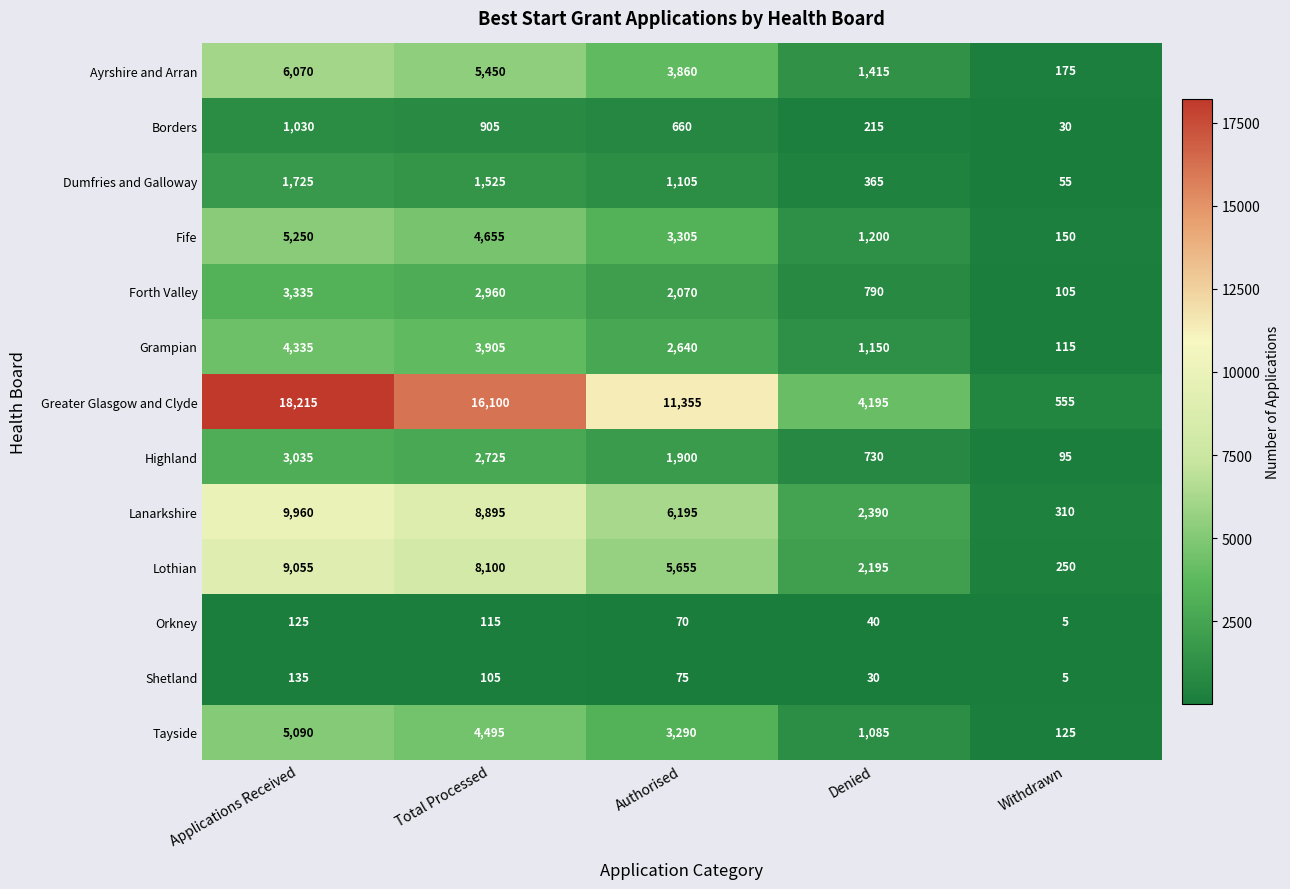

Is it true that Tayside equals 2378 at Applications Received?

False